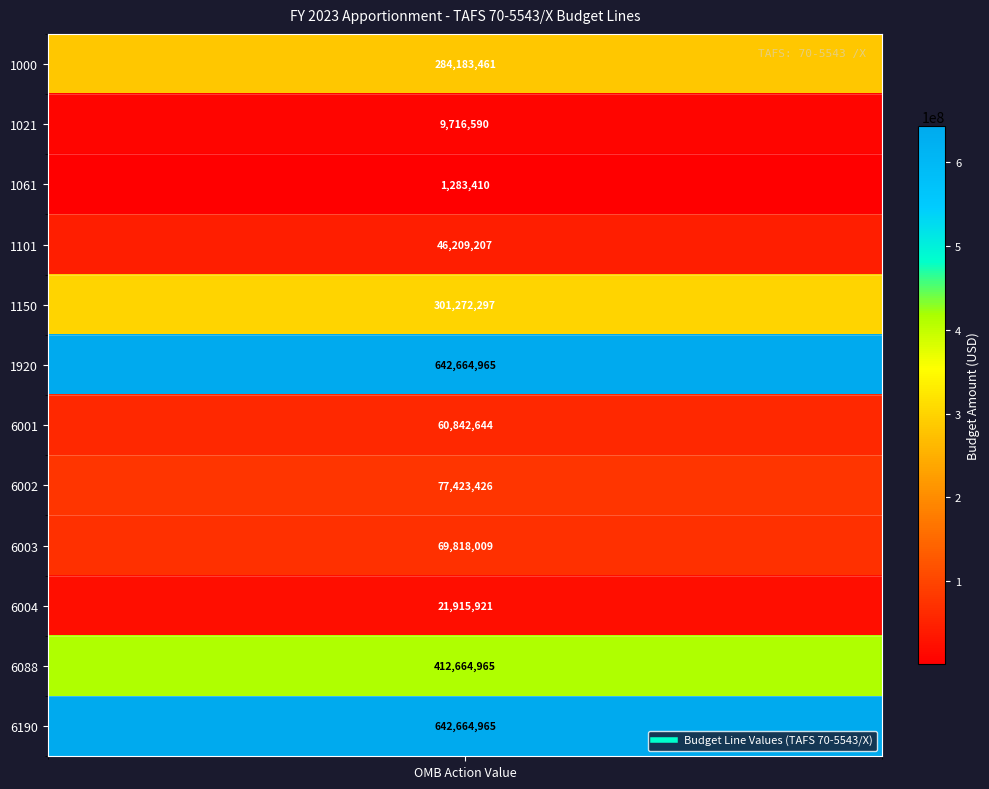

Which has a higher value, 6190 or 6001?

6190